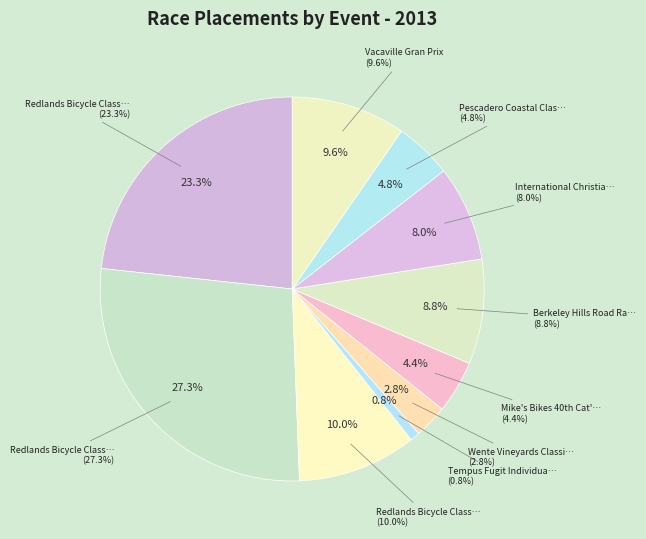

What is the change in value from Redlands Bicycle Classic - Stage 2 to Pescadero Coastal Classic Road Race?

-56